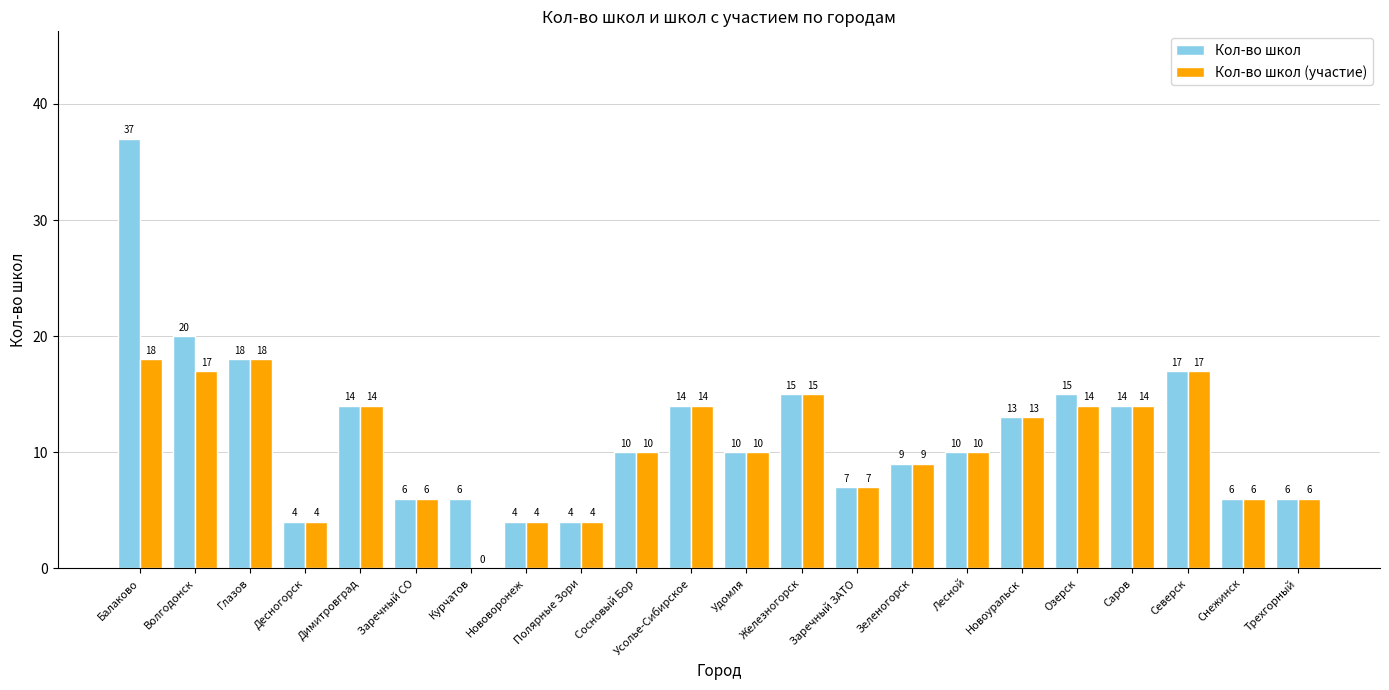

What is the sum of the Кол-во школ (участие) values at Курчатов and Десногорск?

4